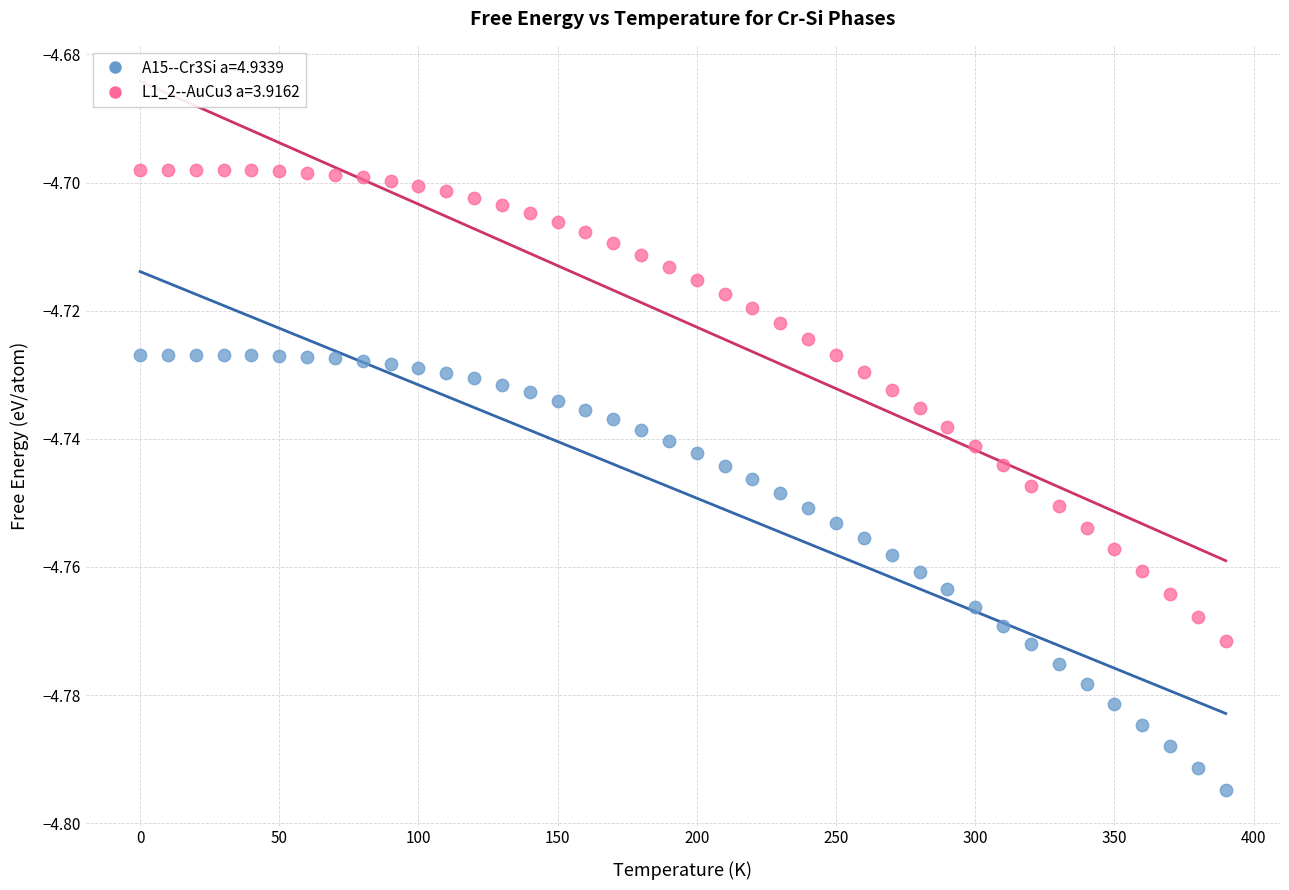

Which series reaches the minimum Y coordinate?

A15--Cr3Si a=4.9339